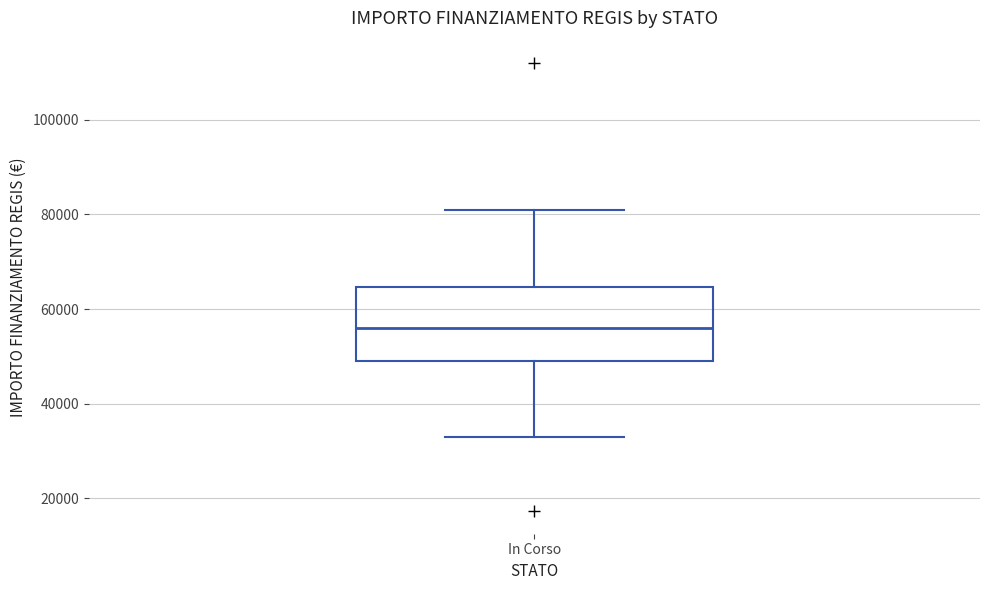

Transcribe this box plot: give where the median line is, the range the box spans, and where the two whiskers end, as read against the y-axis. The values are not printed on the chart, so give them approximately, as read against the axis.

median 56000, box 50000 to 64000, whiskers 32000 to 80000